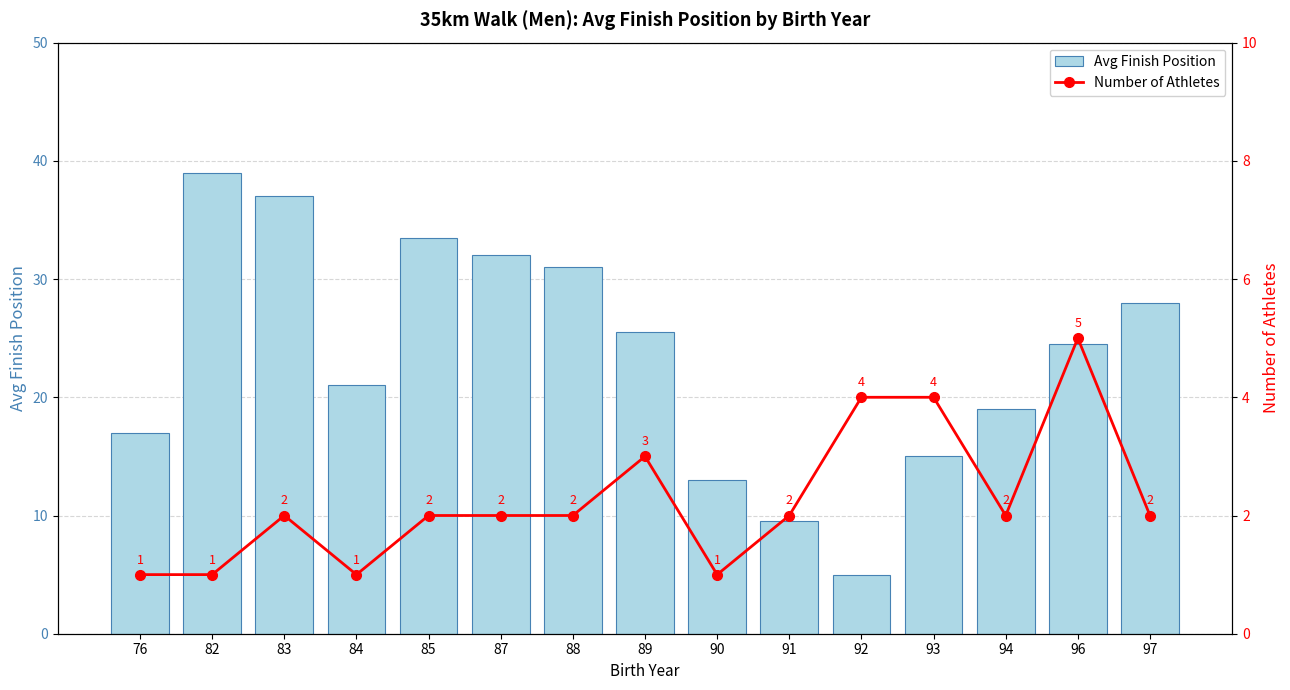

Rank the series at 97 from lowest to highest value.

Number of Athletes, Avg Finish Position